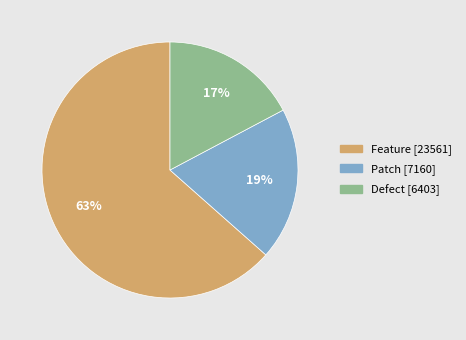

How many slices are in this pie chart?

3